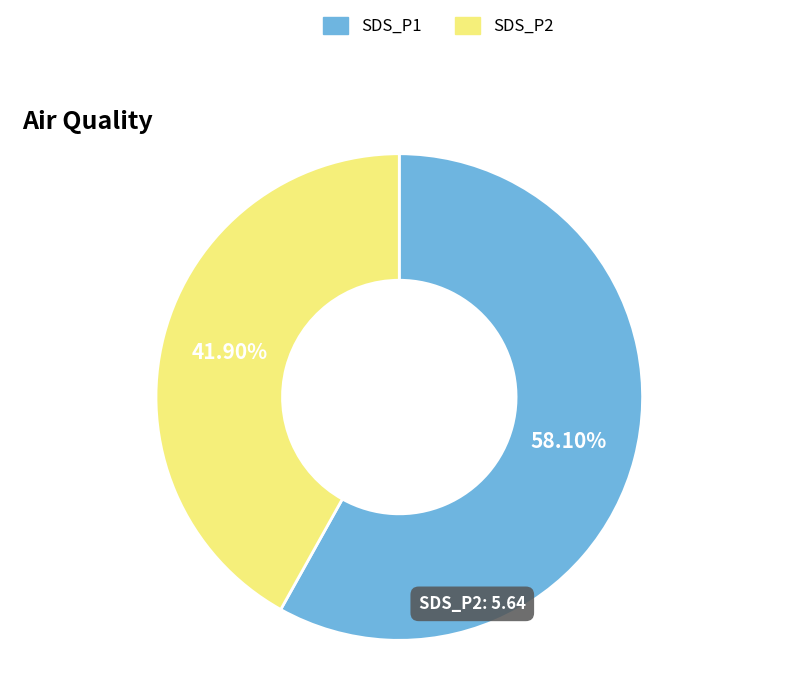

What is the largest slice in the pie chart?

SDS_P1